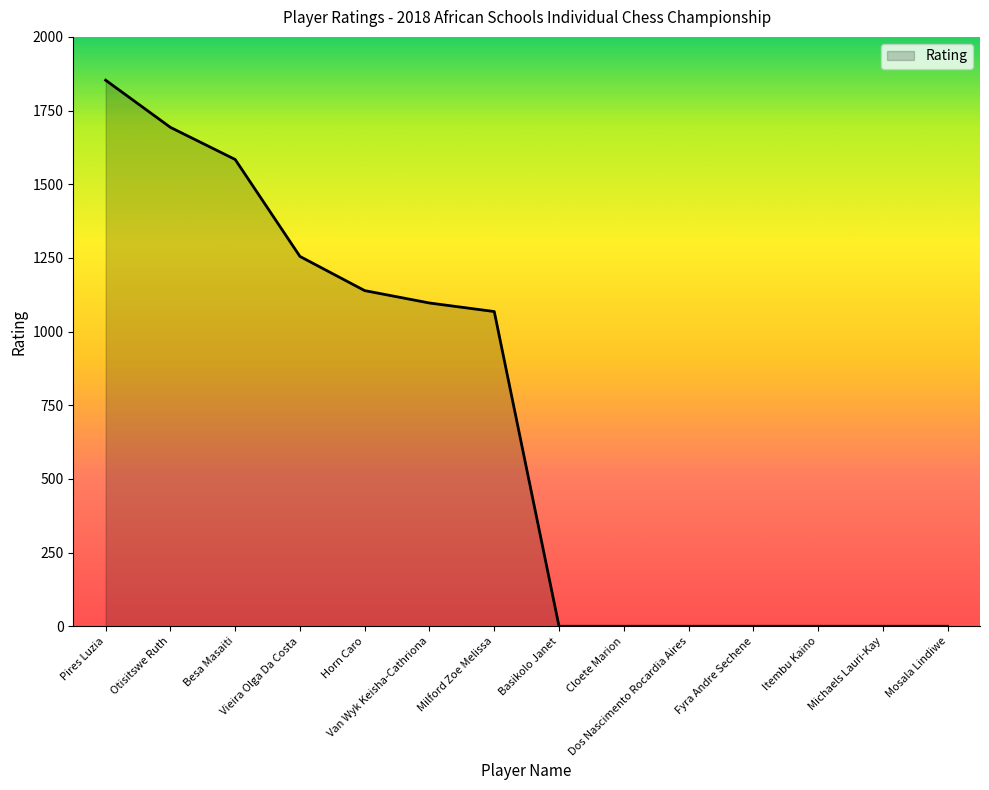

What is the difference between the maximum and minimum values?

1853